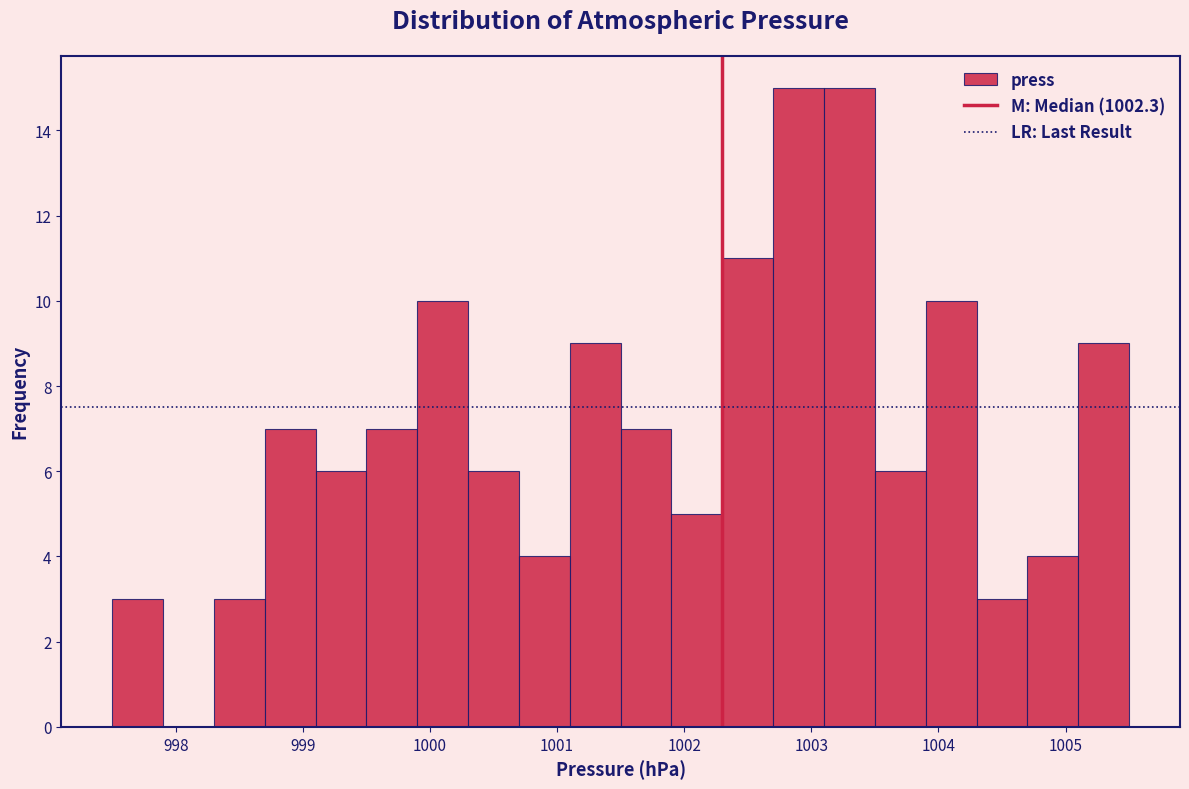

Reading left to right, transcribe this chart: for each bar, give the range it covers on the x-axis and its height. The values are not printed on the chart, so give them approximately, as read against the axis.

997.5 to 997.9: 3
997.9 to 998.3: 0
998.3 to 998.7: 3
998.7 to 999.1: 7
999.1 to 999.5: 6
999.5 to 999.9: 7
999.9 to 1000.3: 10
1000.3 to 1000.7: 6
1000.7 to 1001.1: 4
1001.1 to 1001.5: 9
1001.5 to 1001.9: 7
1001.9 to 1002.3: 5
1002.3 to 1002.7: 11
1002.7 to 1003.1: 15
1003.1 to 1003.5: 15
1003.5 to 1003.9: 6
1003.9 to 1004.3: 10
1004.3 to 1004.7: 3
1004.7 to 1005.1: 4
1005.1 to 1005.5: 9